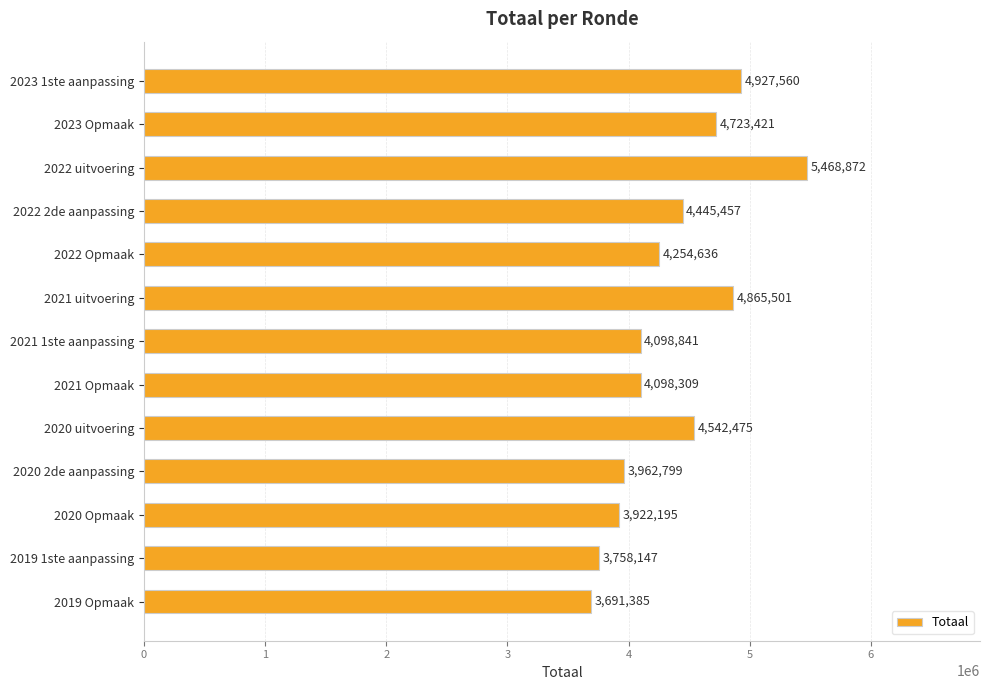

Which label corresponds to the largest value in the chart?

2022 uitvoering